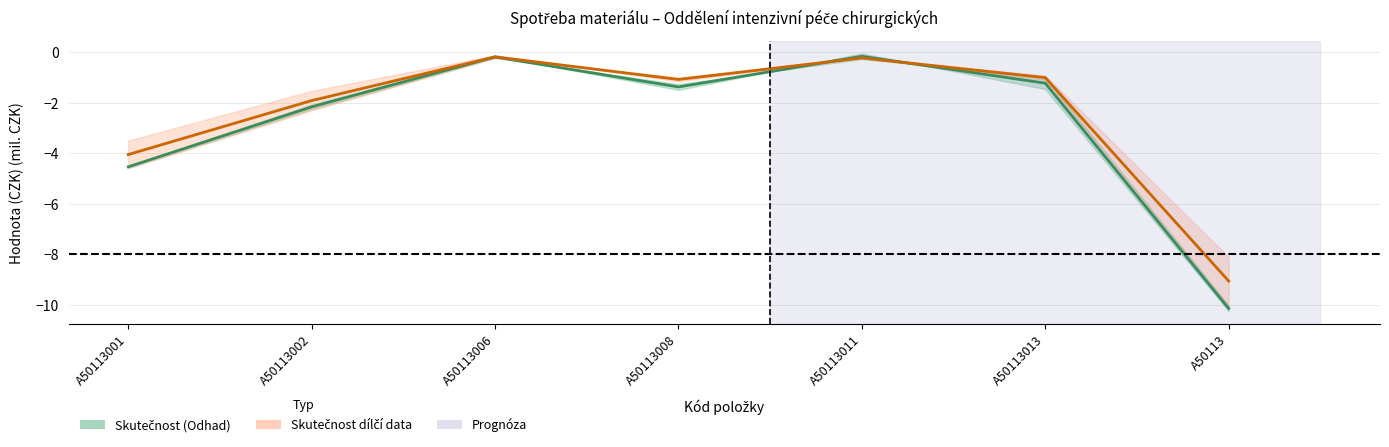

What is the approximate value of Skutečnost 2019 at A50113002?

-2.2